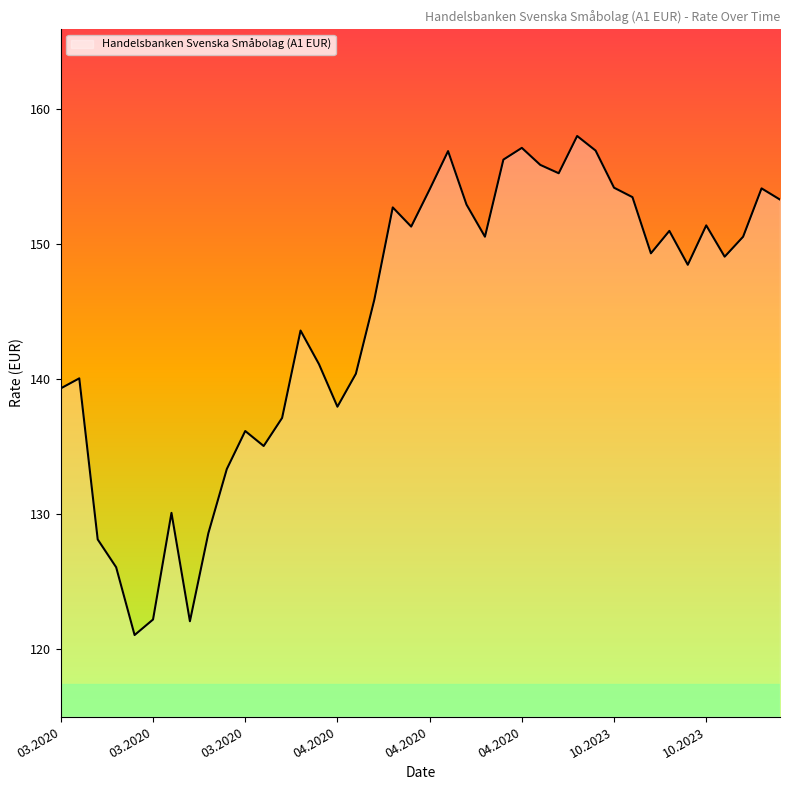

What is the maximum value shown in the chart?

158.0